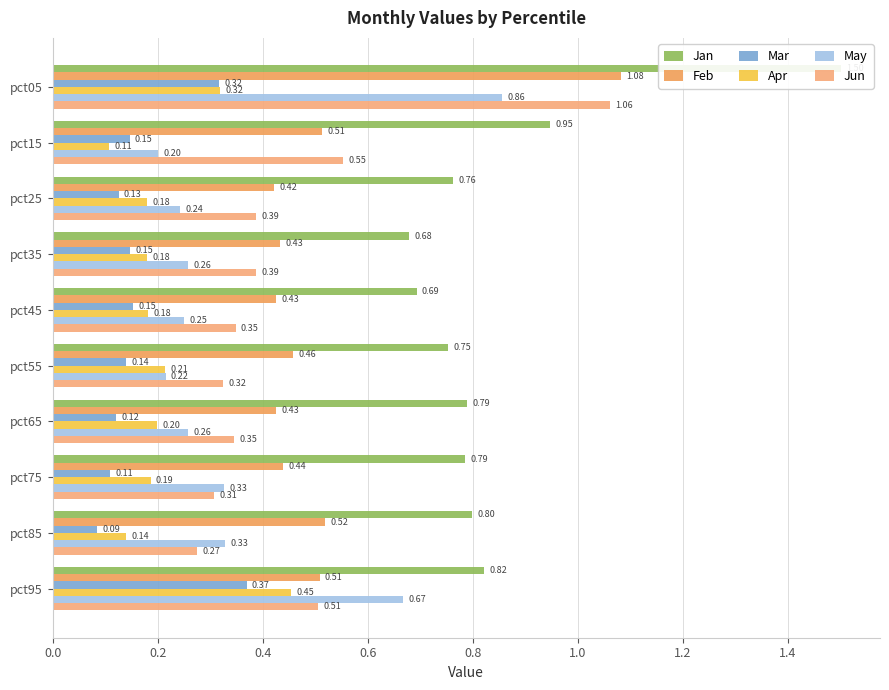

What is the sum of all Feb values?

5.2